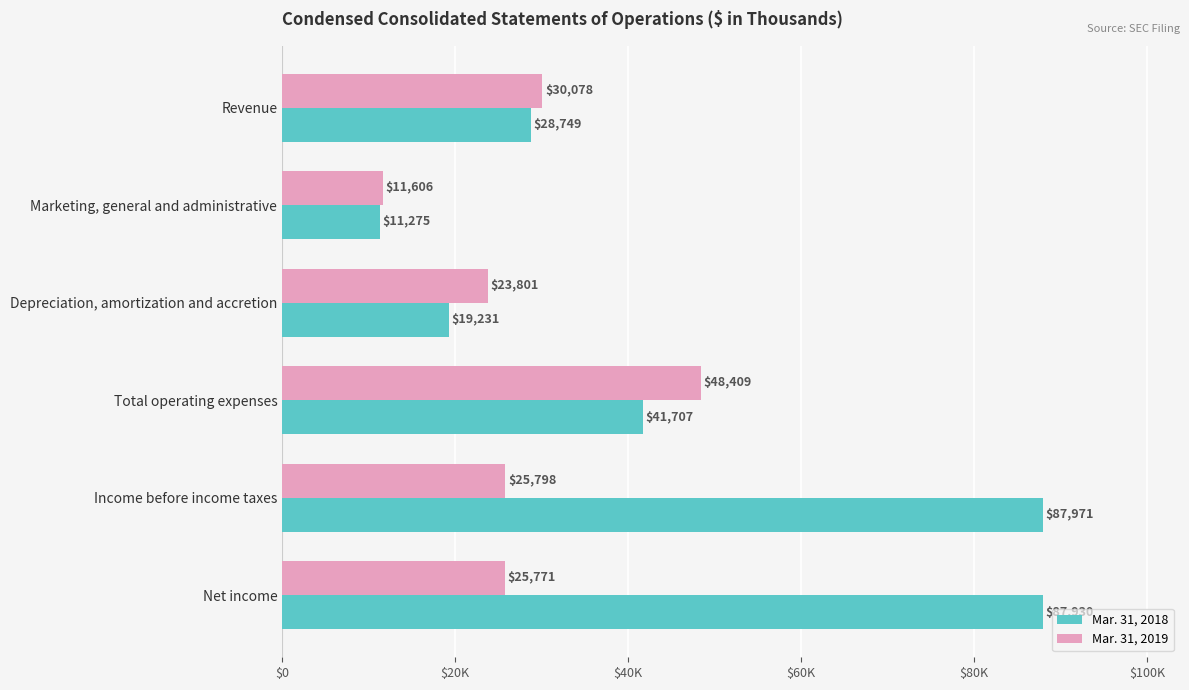

List the series in order of their overall mean, highest first.

Mar. 31, 2018, Mar. 31, 2019